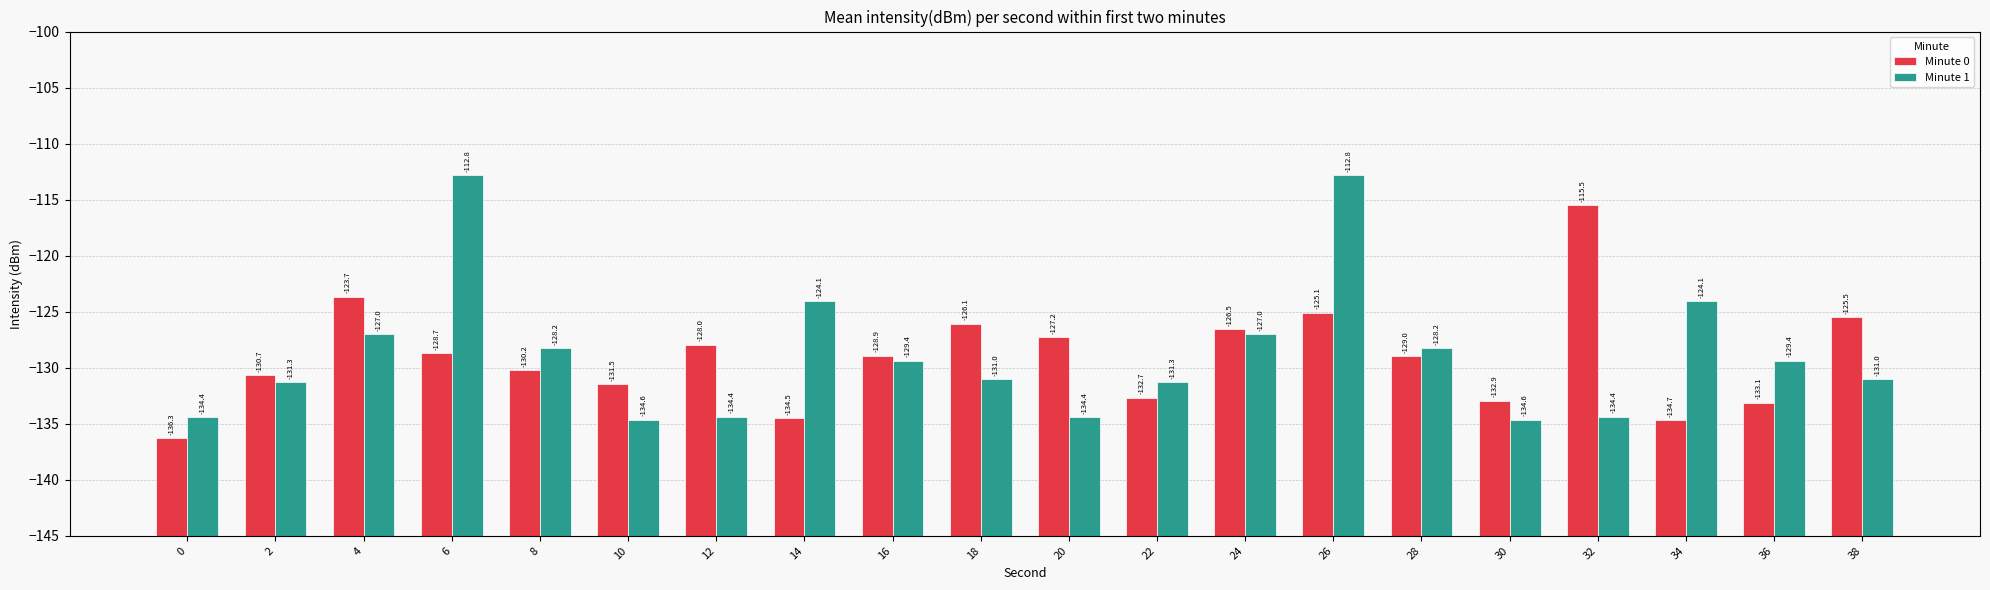

What is the difference between the Minute 0 values at 14 and 34?

0.2